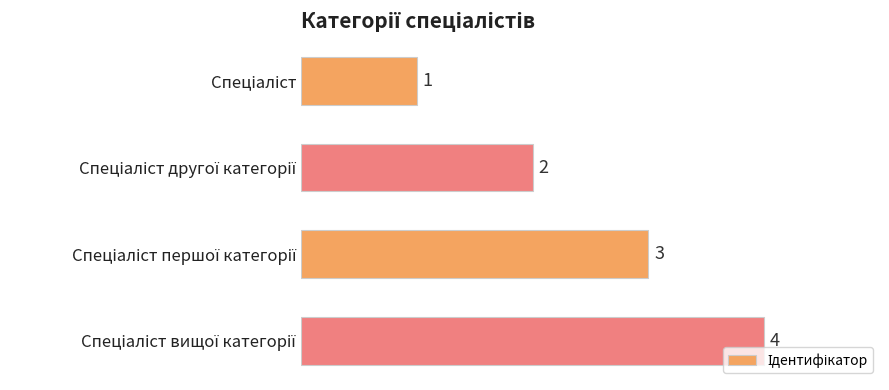

What is the value of the 4th bar from the top?

4